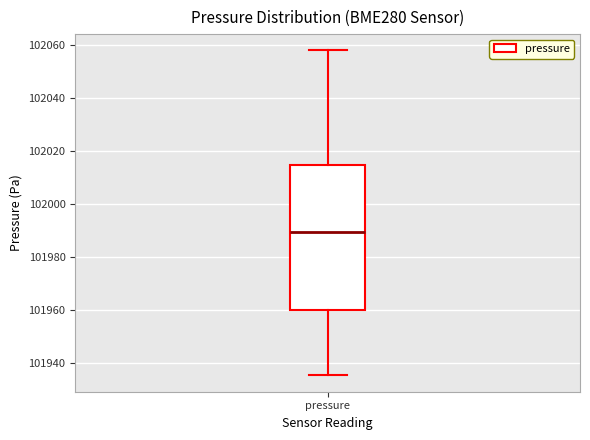

Where is the upper edge of the box for pressure on the y-axis? The values are not printed on the chart, so give them approximately, as read against the axis.

102014